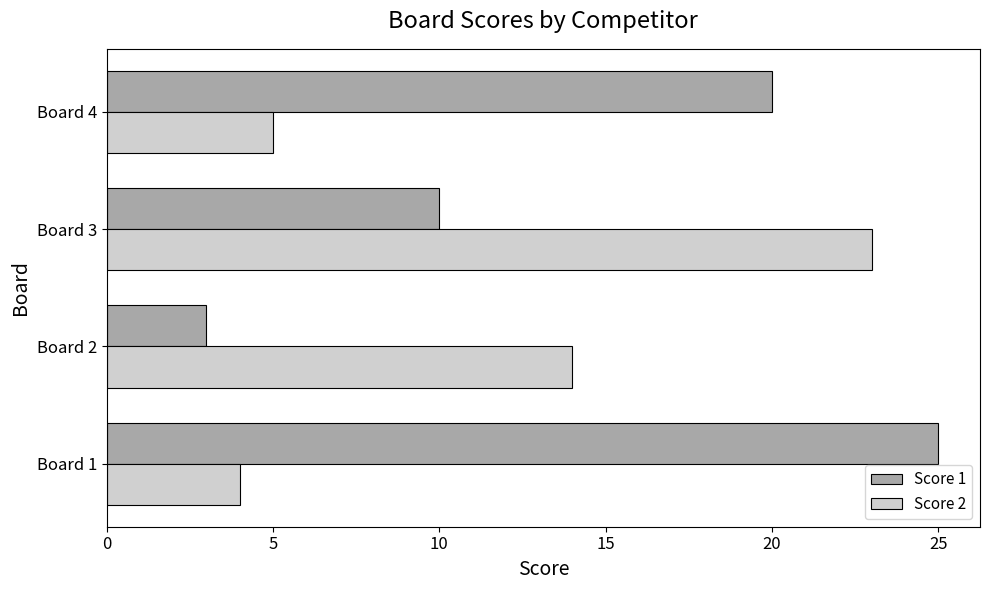

What is the sum of all Score 1 values?

58